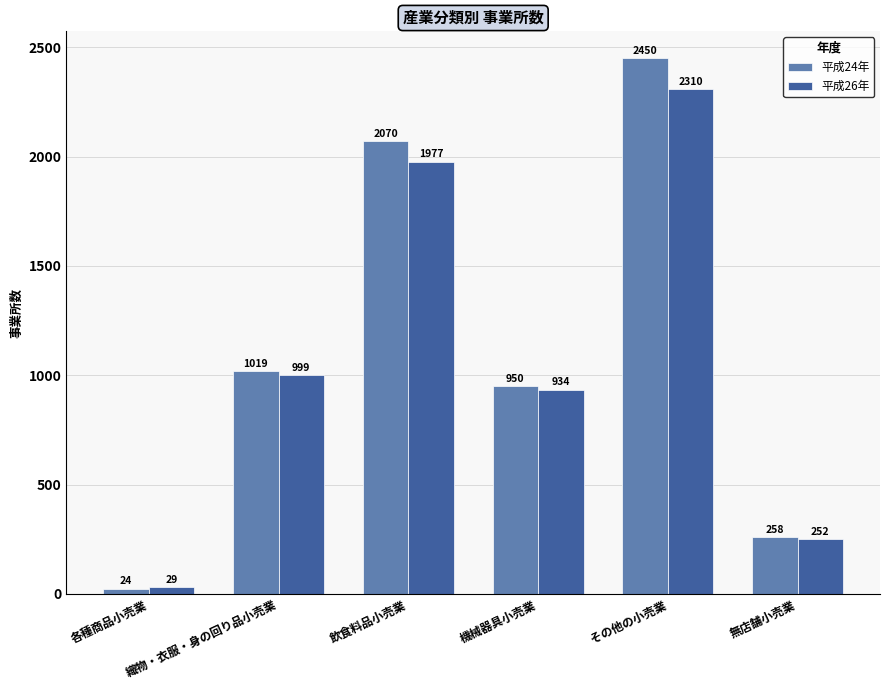

What position from the left is 無店舗小売業?

6